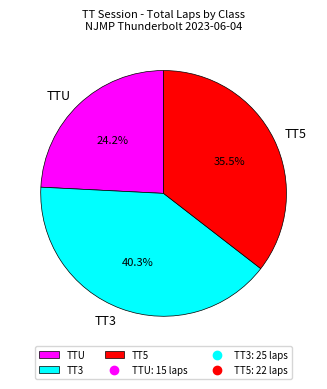

Approximately how many times larger is the value at TT5 compared to TT3?

0.9